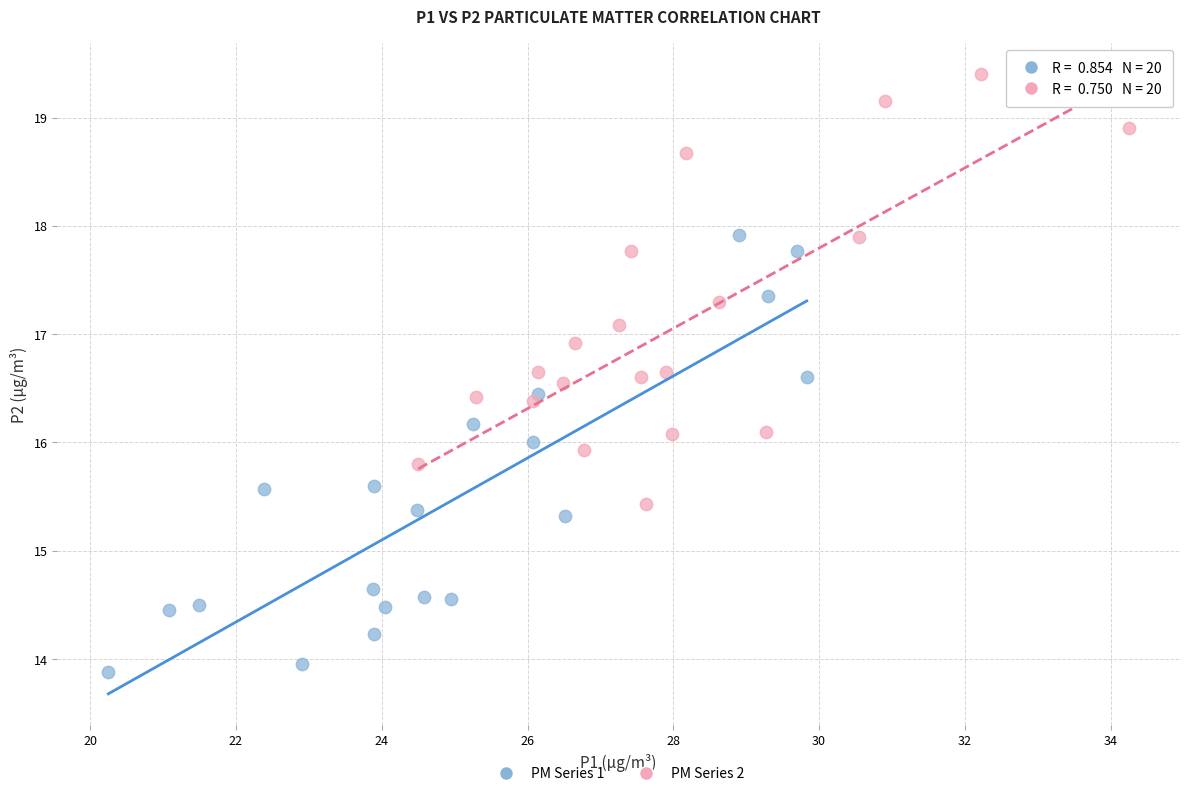

Which series reaches the minimum Y coordinate?

PM Series 1